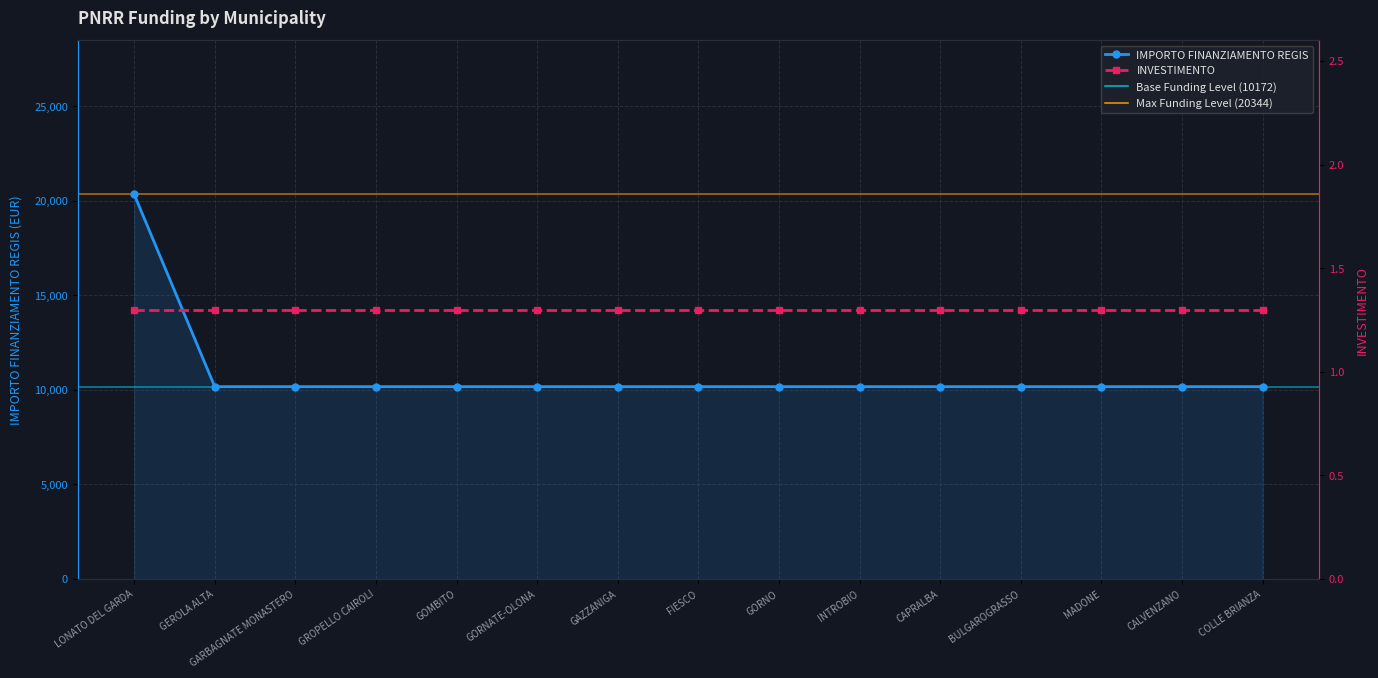

Count the number of values greater than 10172.

1